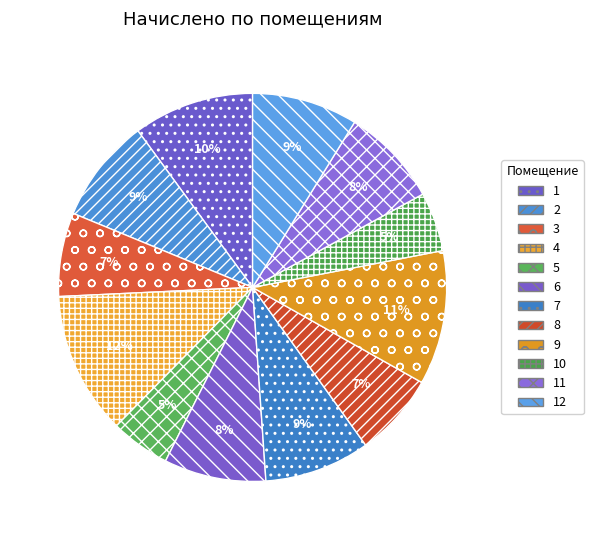

True or false: 12 accounts for 2% of the total.

False